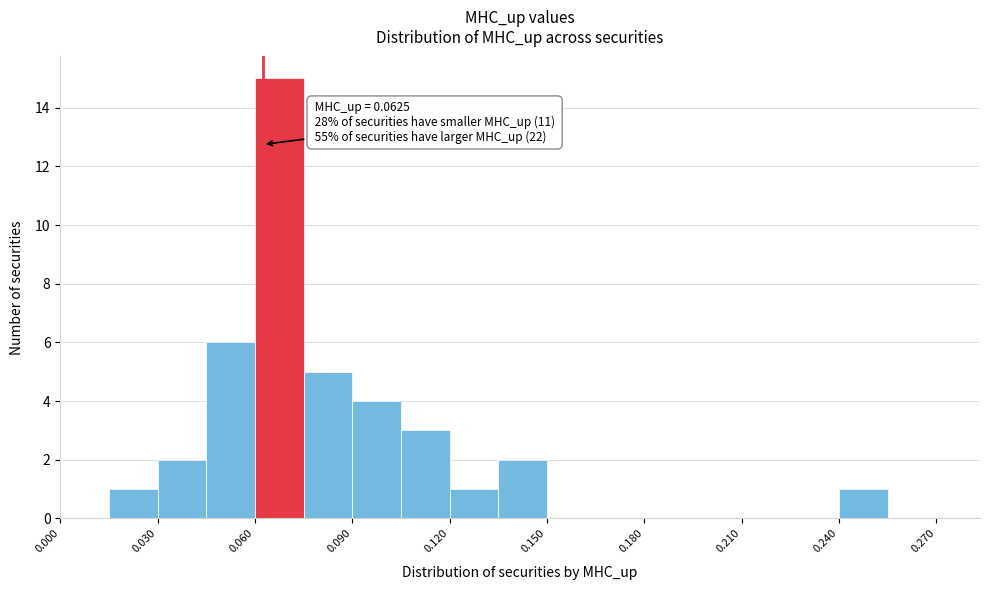

Read against the x-axis, roughly where is the centre of the tallest bar?

0.070